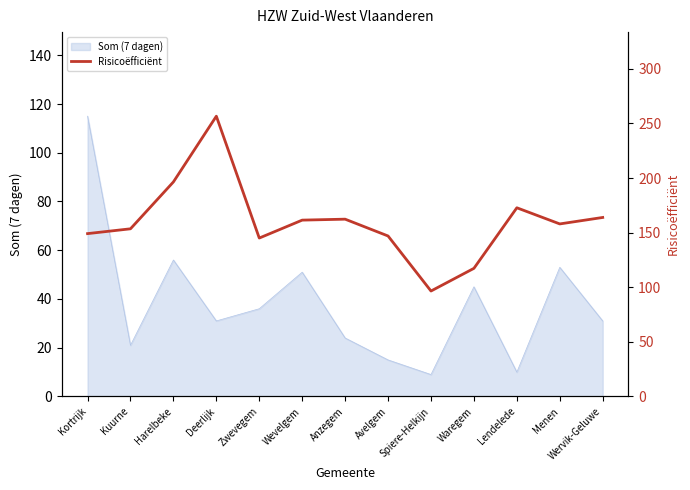

True or false: Som (7 dagen) has a value of 31 at Wervik-Geluwe.

True